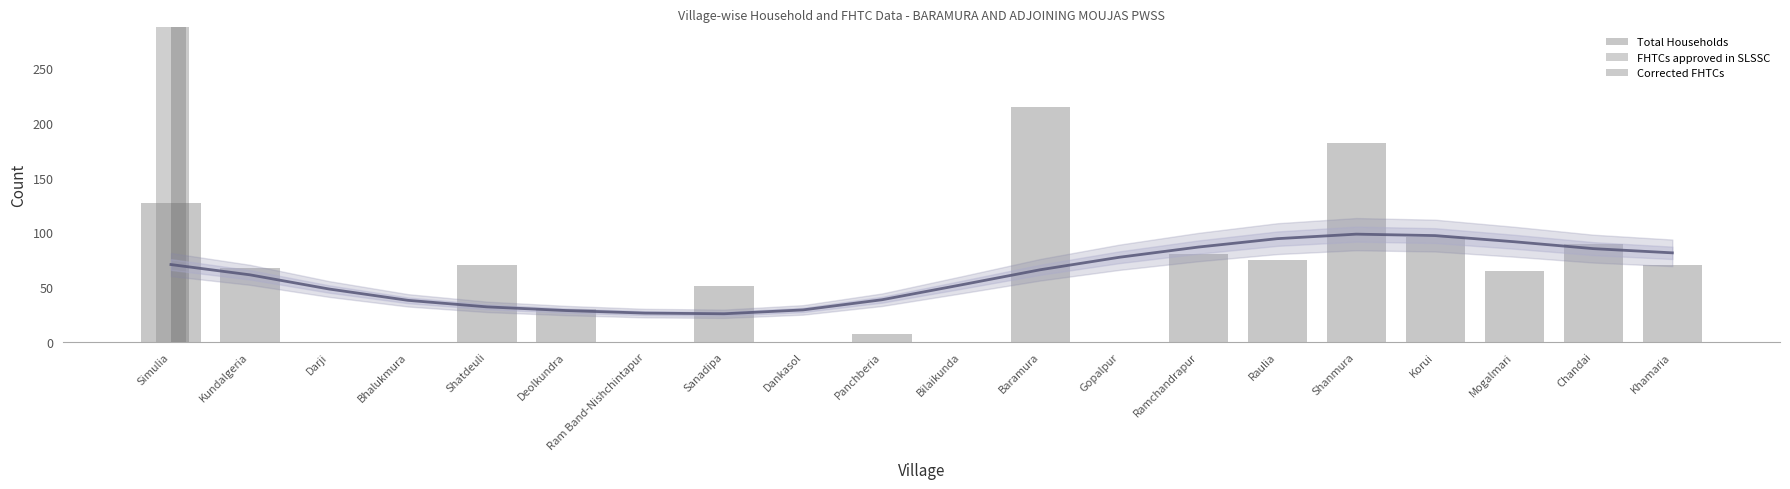

At which label does Corrected FHTCs reach its peak?

Simulia